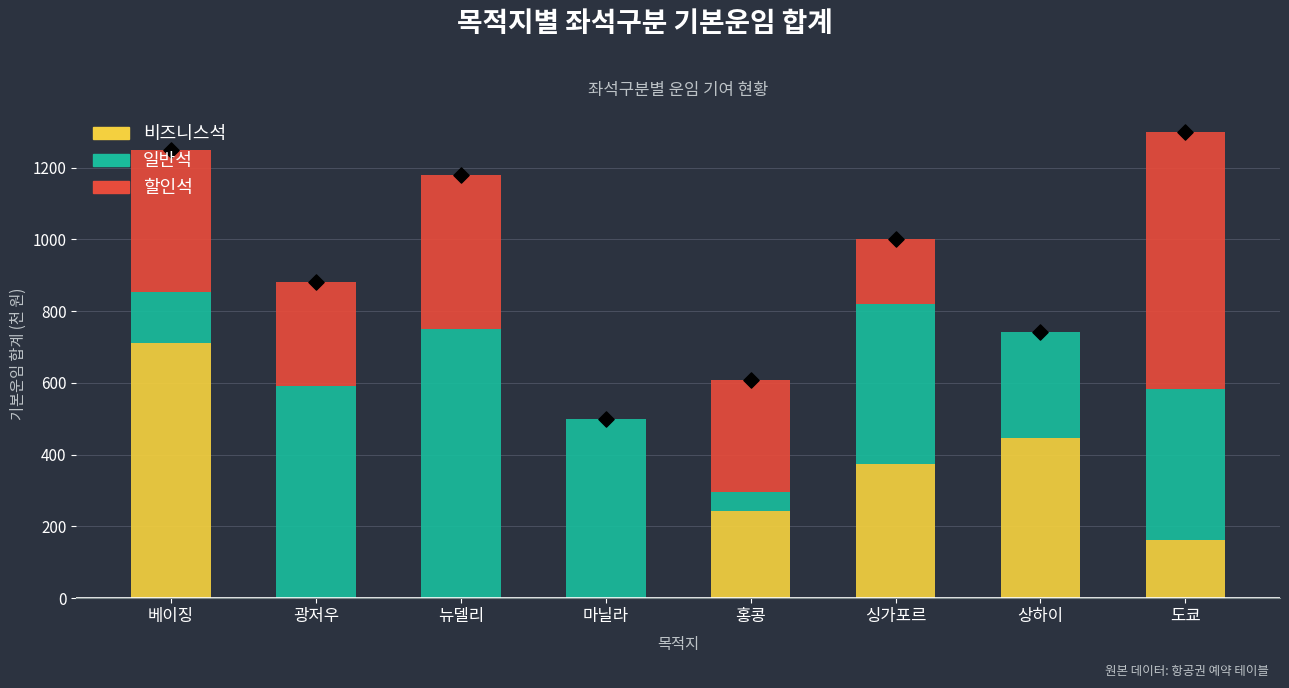

Which series has the largest total across all categories?

일반석